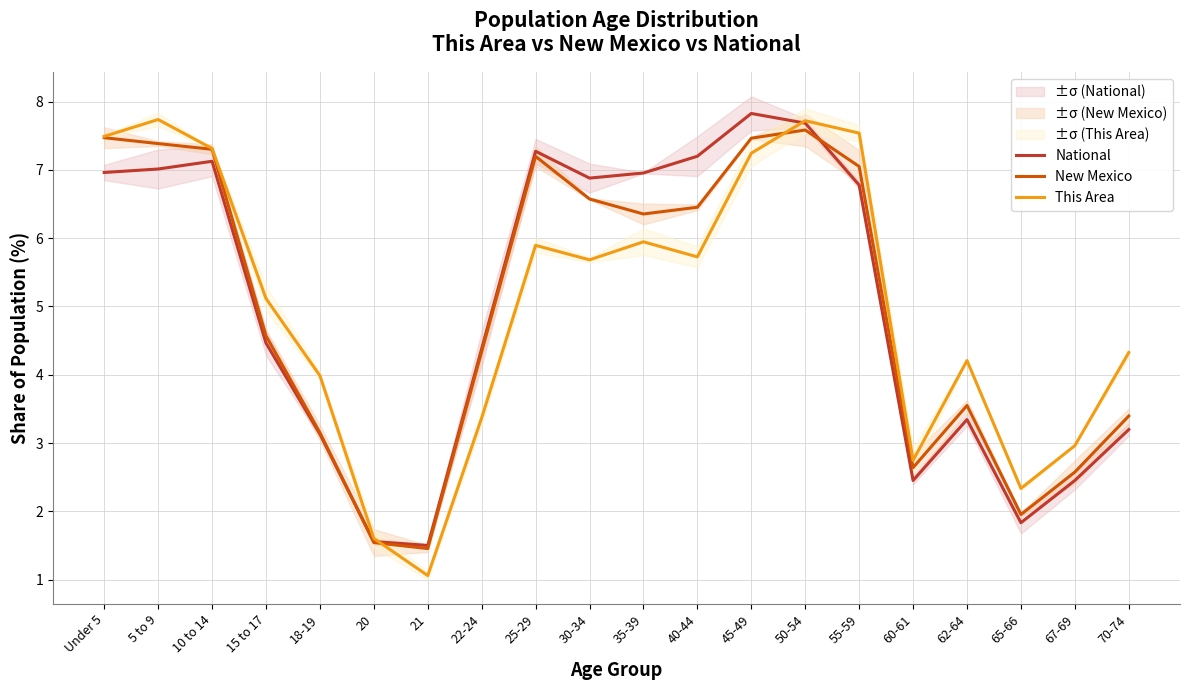

Rank the categories by This Area value from lowest to highest.

21, 20, 65-66, 60-61, 67-69, 22-24, 18-19, 62-64, 70-74, 15 to 17, 30-34, 40-44, 25-29, 35-39, 45-49, 10 to 14, Under 5, 55-59, 50-54, 5 to 9